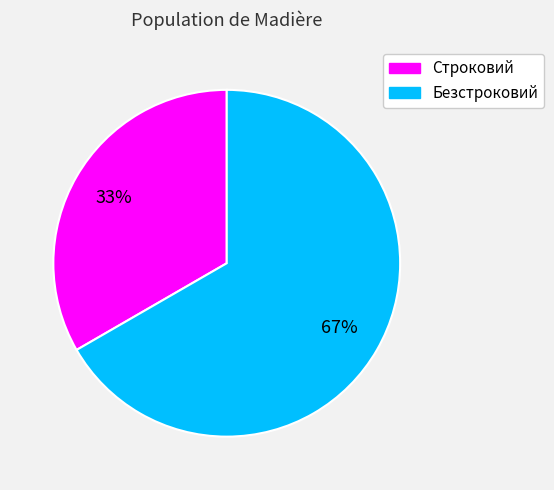

Combined, do Строковий and Безстроковий account for over 50%?

Yes